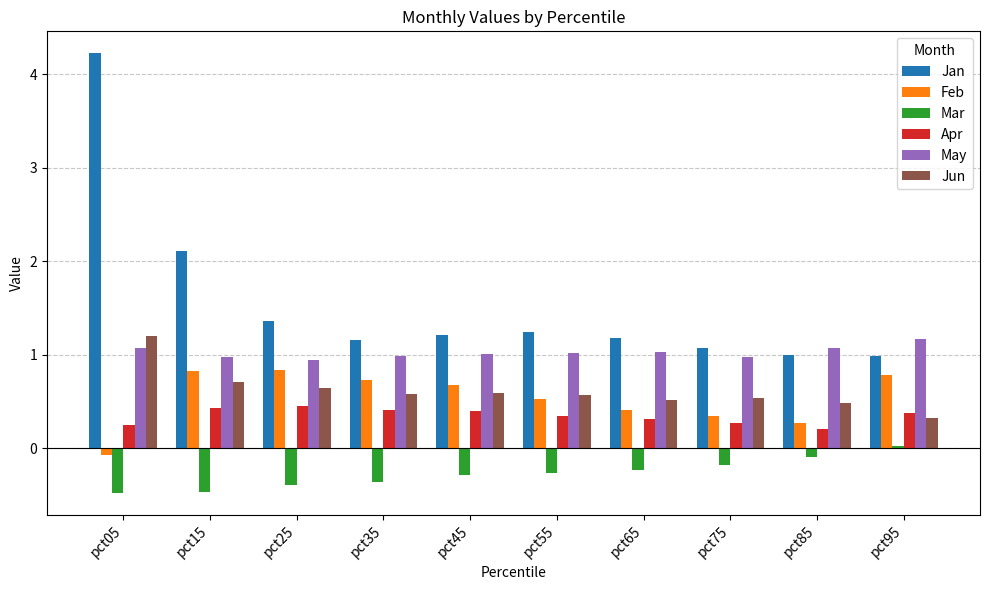

Rank the series at pct35 from highest to lowest value.

Jan, May, Feb, Jun, Apr, Mar